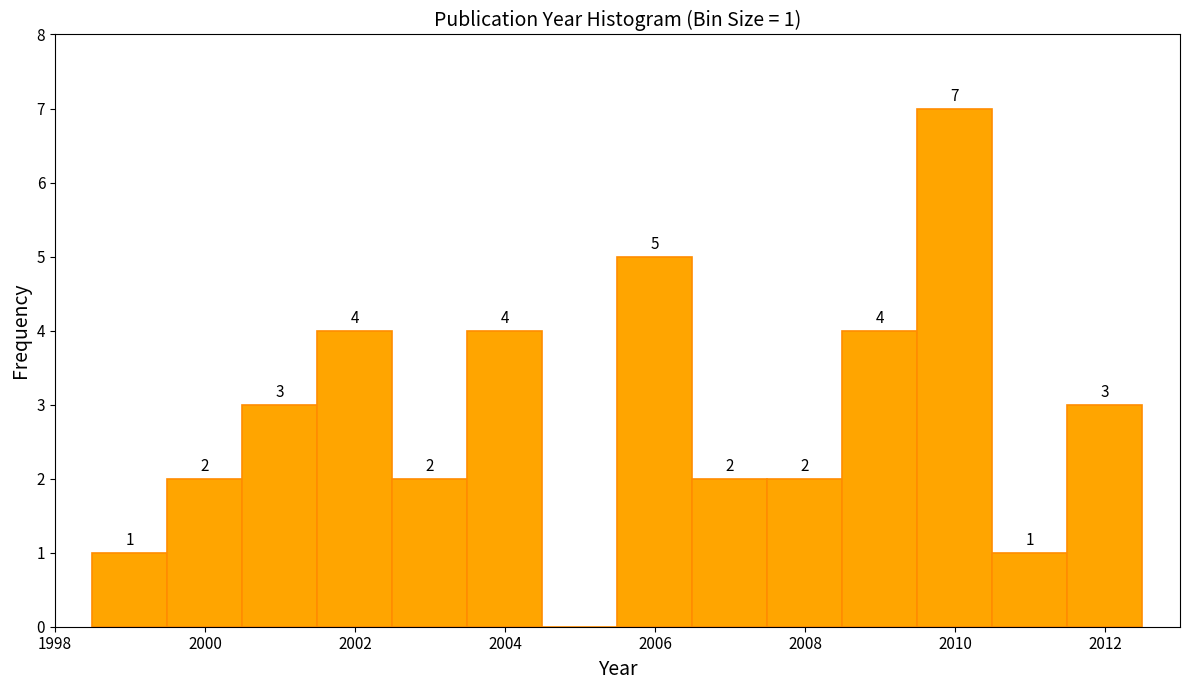

Which range on the x-axis has the tallest bar?

2009.5 to 2010.5